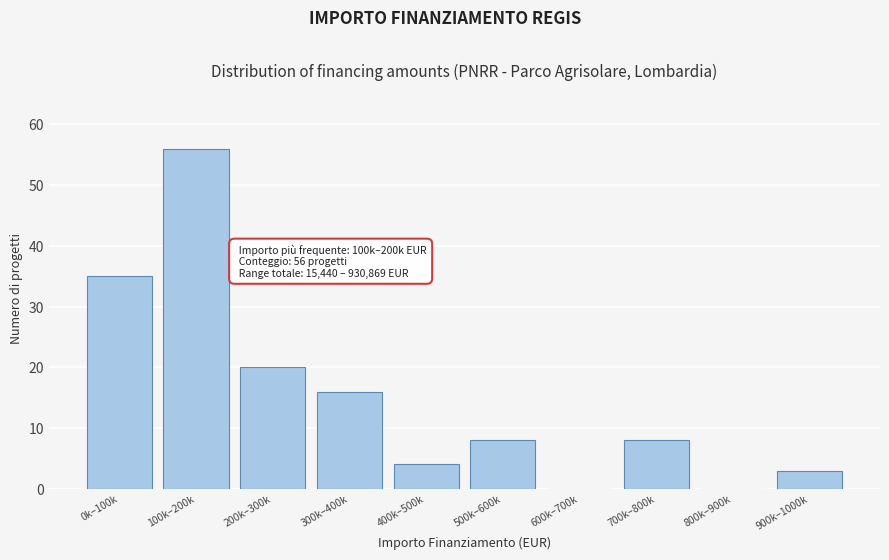

Reading left to right, extract all data points from this chart.

0k–100k=35	100k–200k=56	200k–300k=20	300k–400k=16	400k–500k=4	500k–600k=8	600k–700k=0	700k–800k=8	800k–900k=0	900k–1000k=3